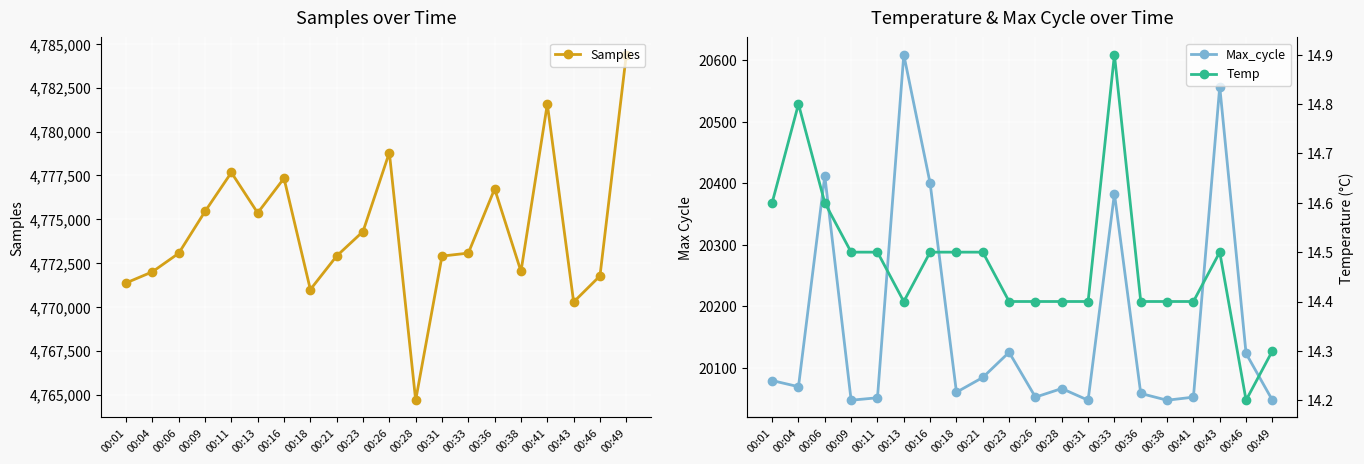

True or false: Samples has more than 2 interior local peaks.

True